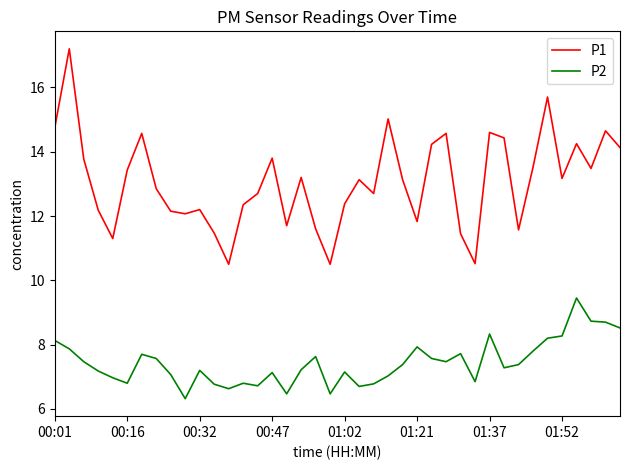

What is the difference between the maximum and minimum values in the P1 series?

6.7